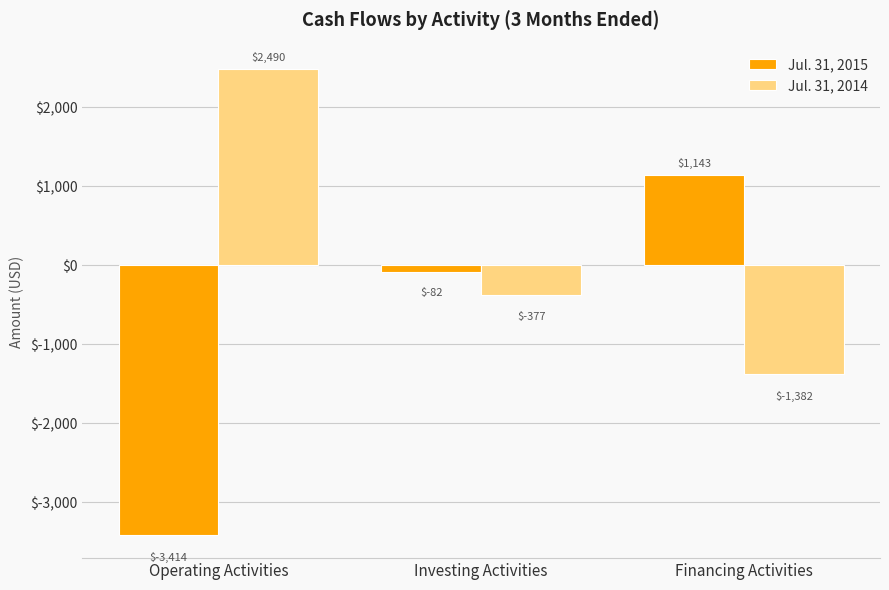

Is the value of Jul. 31, 2014 at Financing Activities greater than the value of Jul. 31, 2015 at Investing Activities?

No